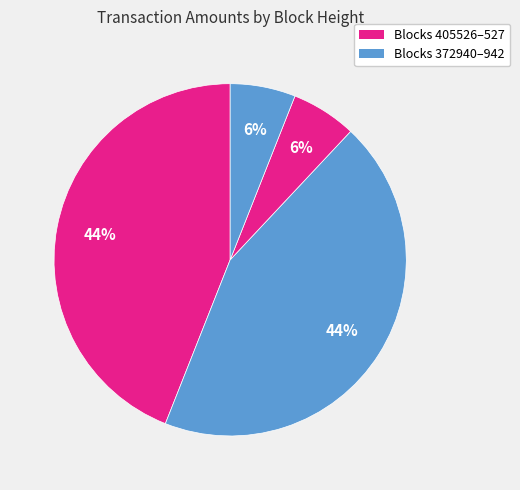

How many segments does this pie chart have?

4